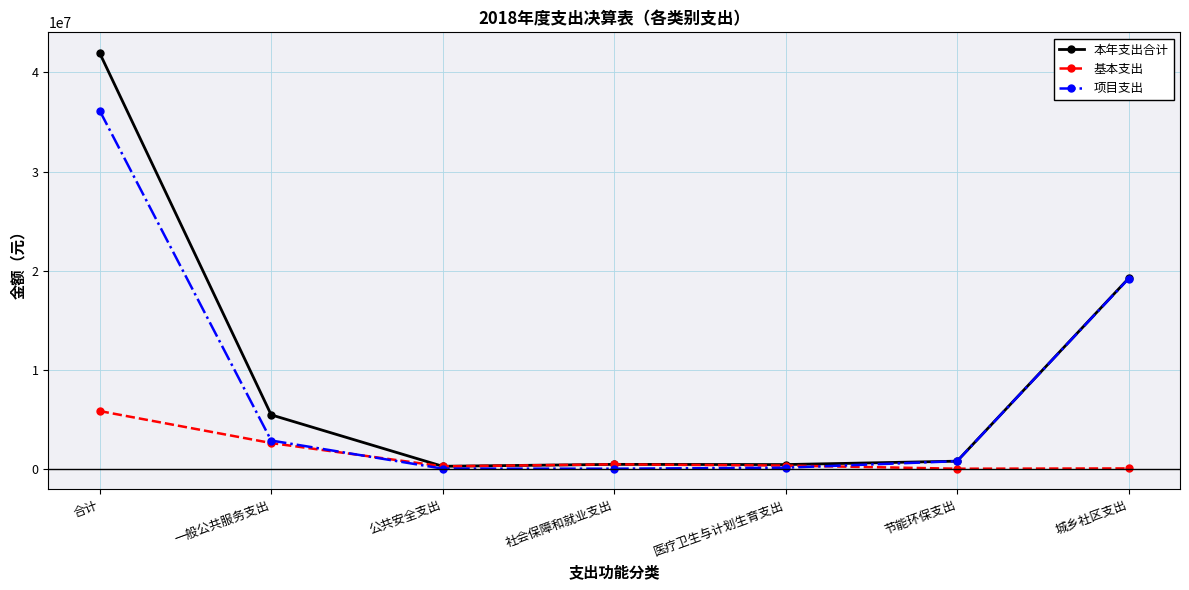

The 项目支出 series shows 36135215.3 at 合计. True or false?

True